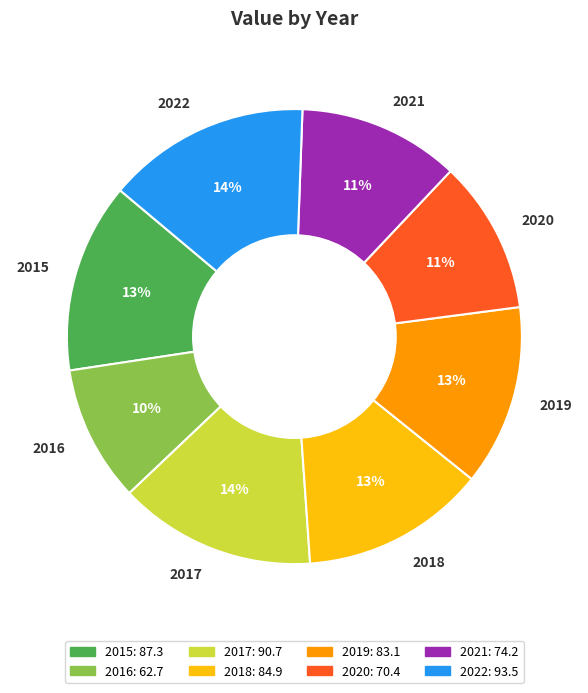

Does any single category account for the majority?

No